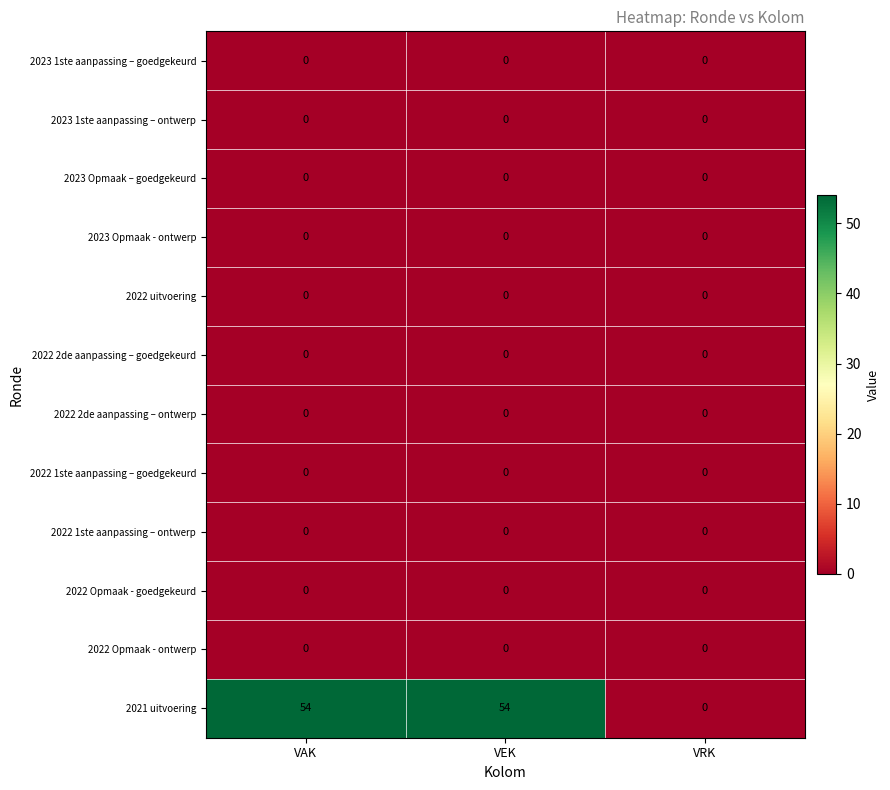

Between VEK and VRK, which series saw the biggest shift?

2021 uitvoering